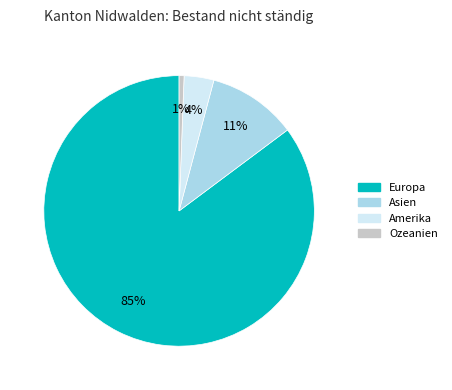

What is the largest slice in the pie chart?

Europa